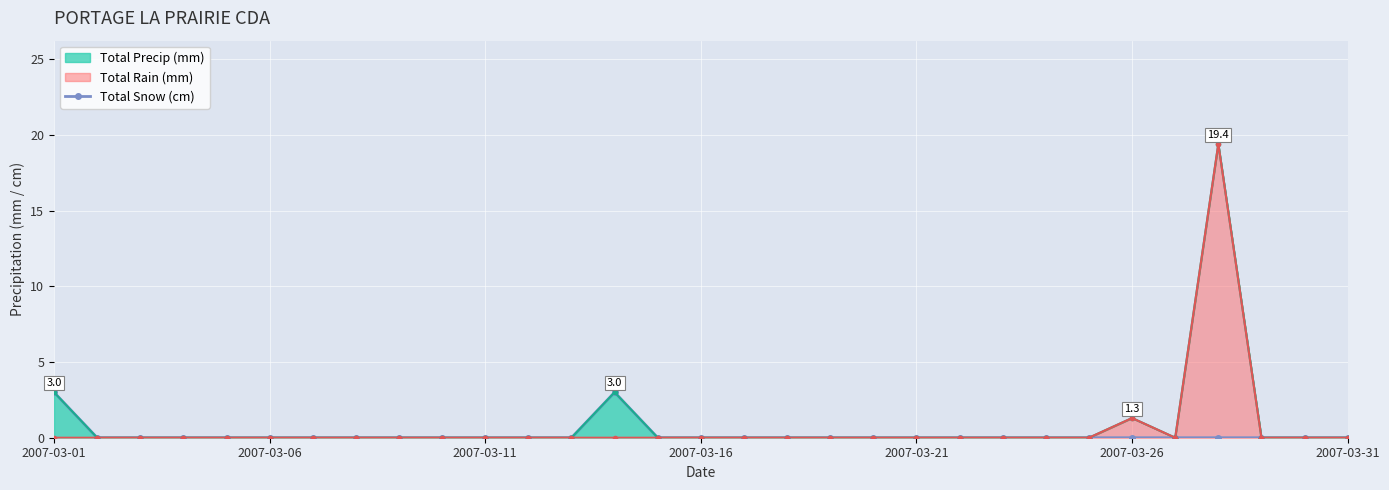

True or false: Total Snow (cm) has a value of 0 at 2007-03-06.

True